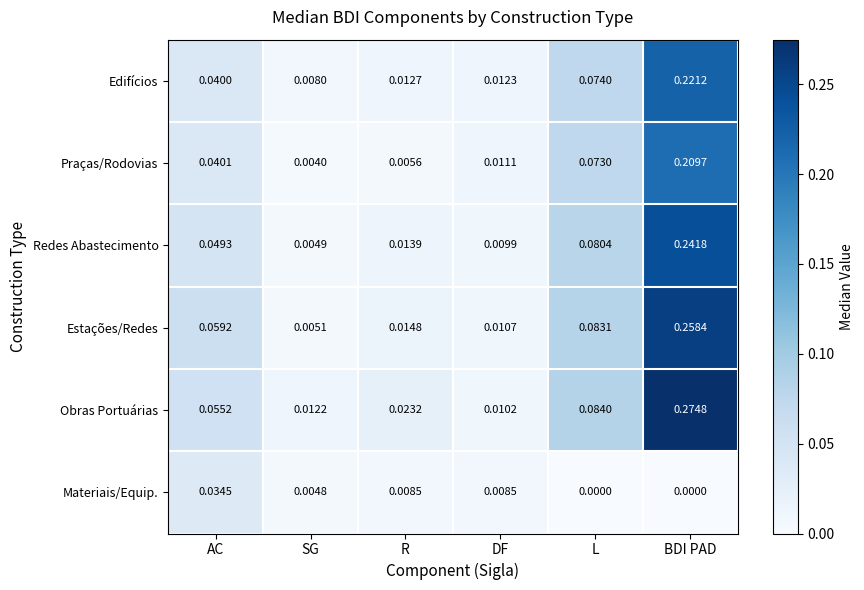

Which series has the largest total across all categories?

Obras Portuárias